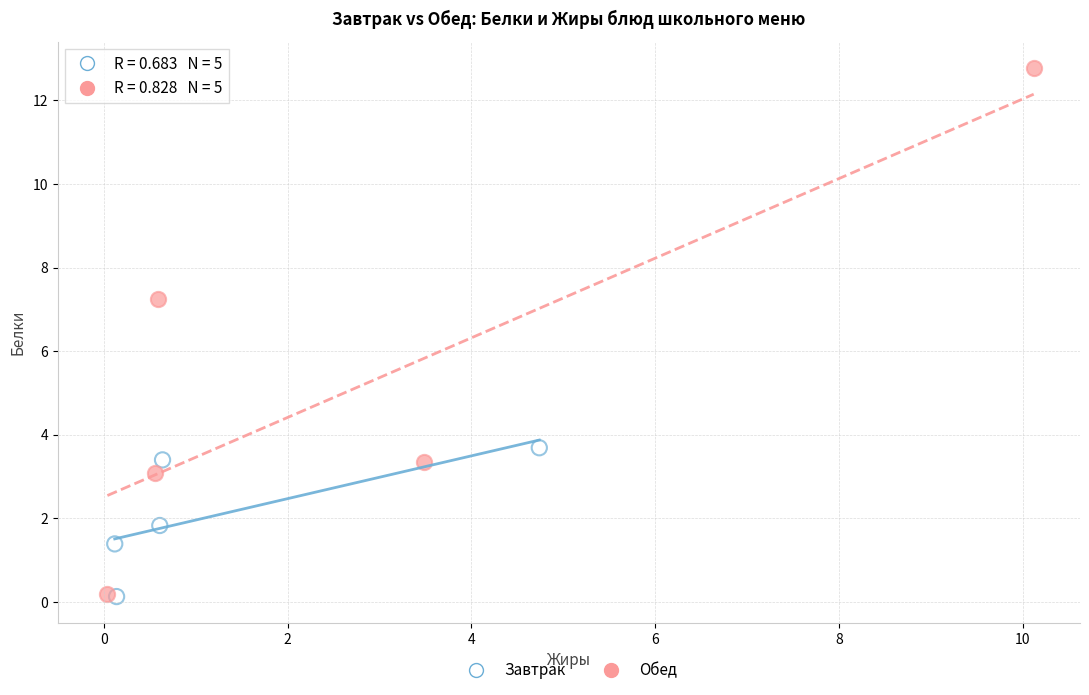

Which series has the largest Y range (max minus min)?

Обед